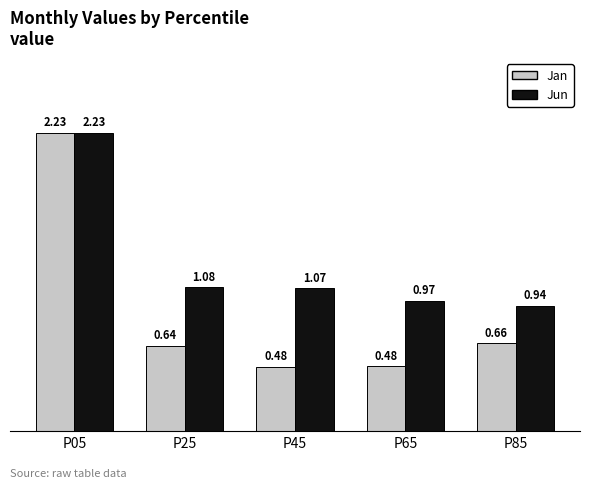

List the series in order of their overall mean, lowest first.

Jan, Jun